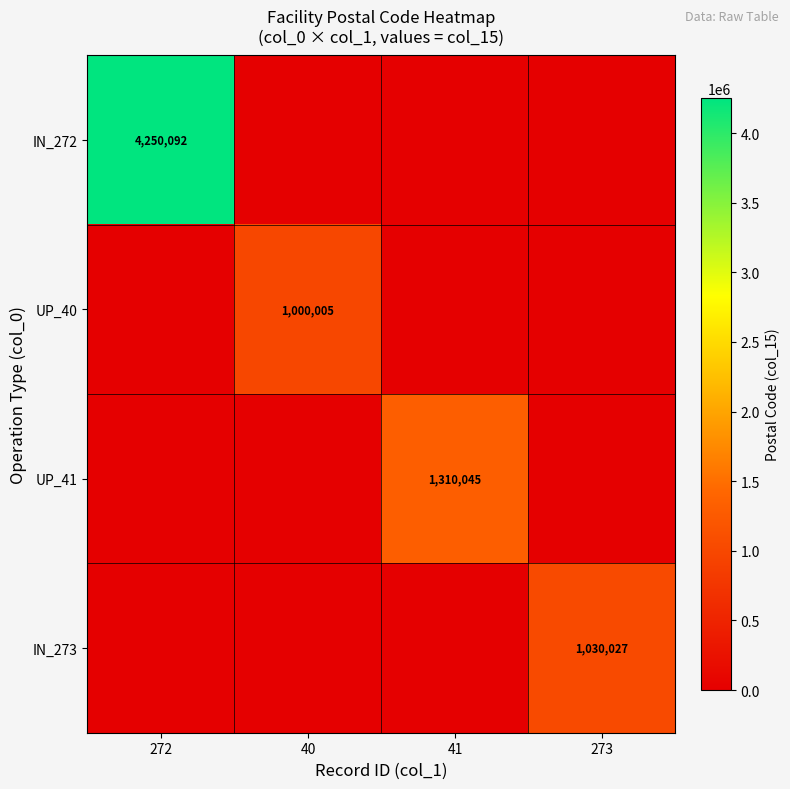

Is it true that UP_41 equals 1310045 at 41?

True